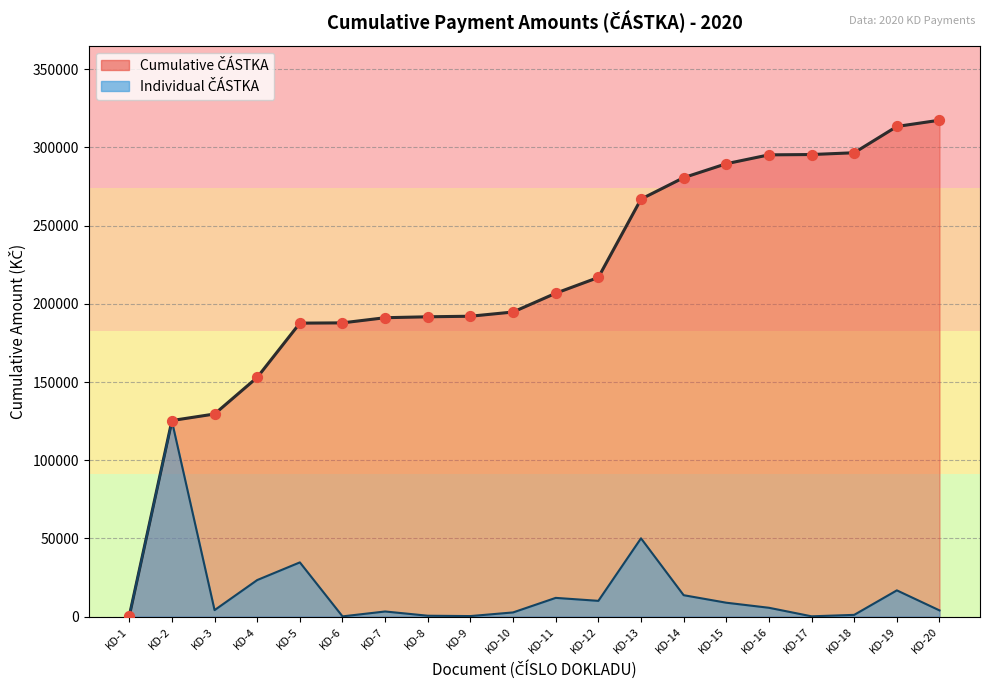

Approximately how many times larger is the value at KD-14 compared to KD-5?

0.4